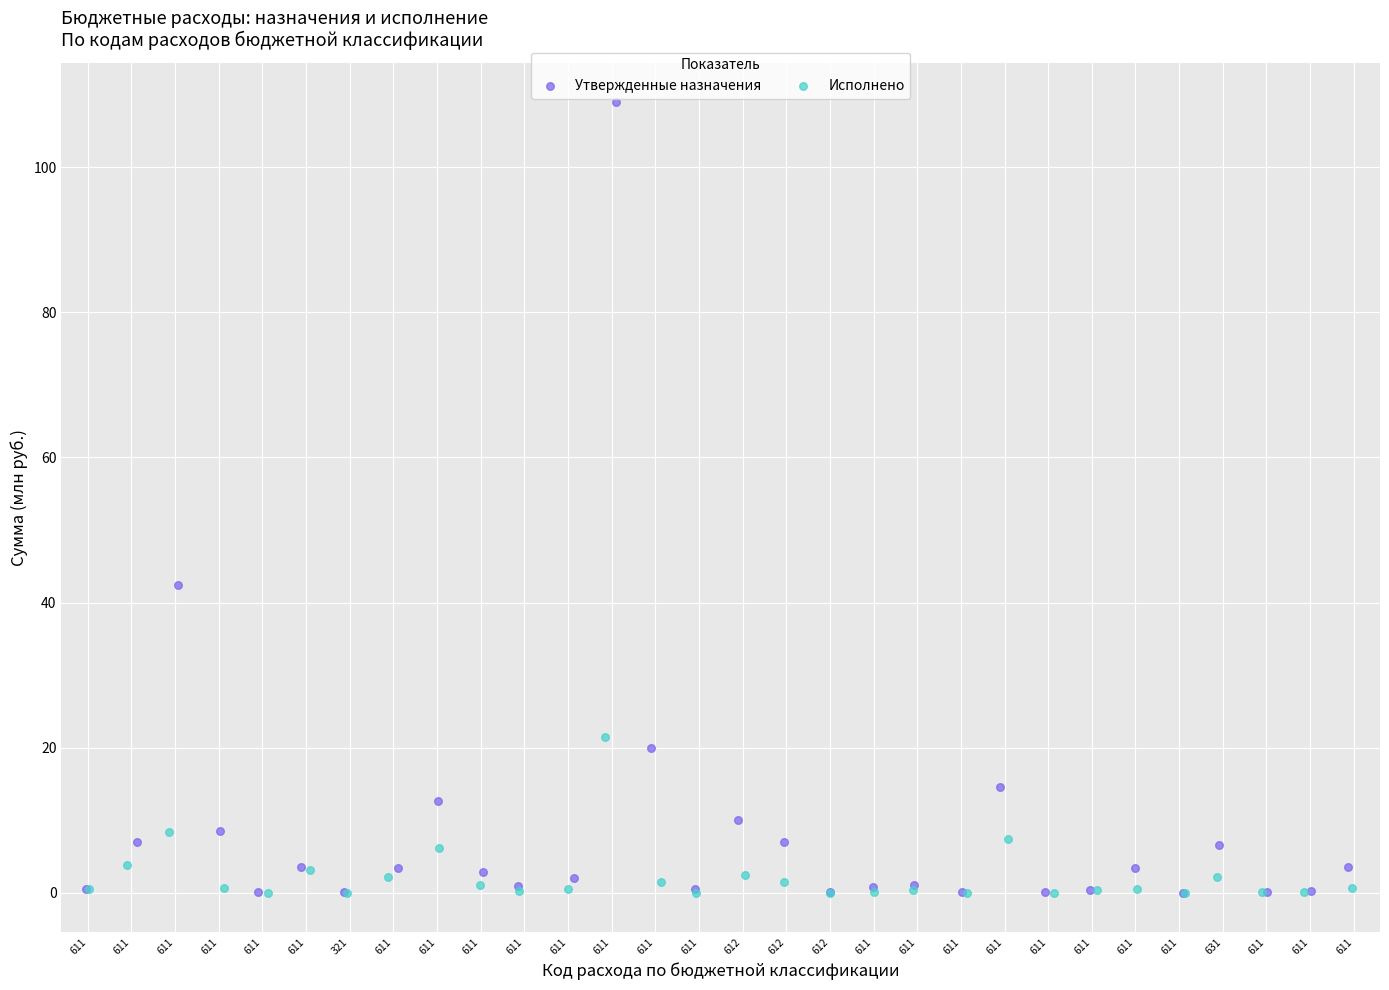

Which series has the largest Y range (max minus min)?

Утвержденные назначения